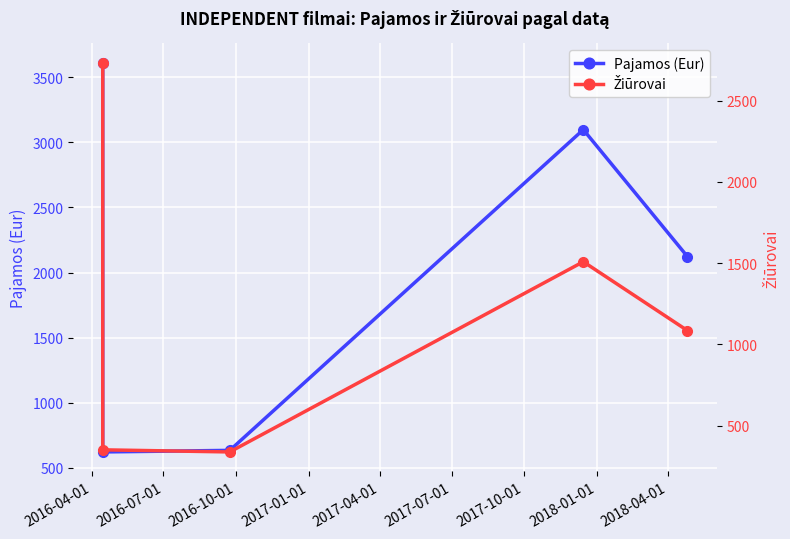

True or false: Žiūrovai has a value of 338.0 at 2016-10-01.

True